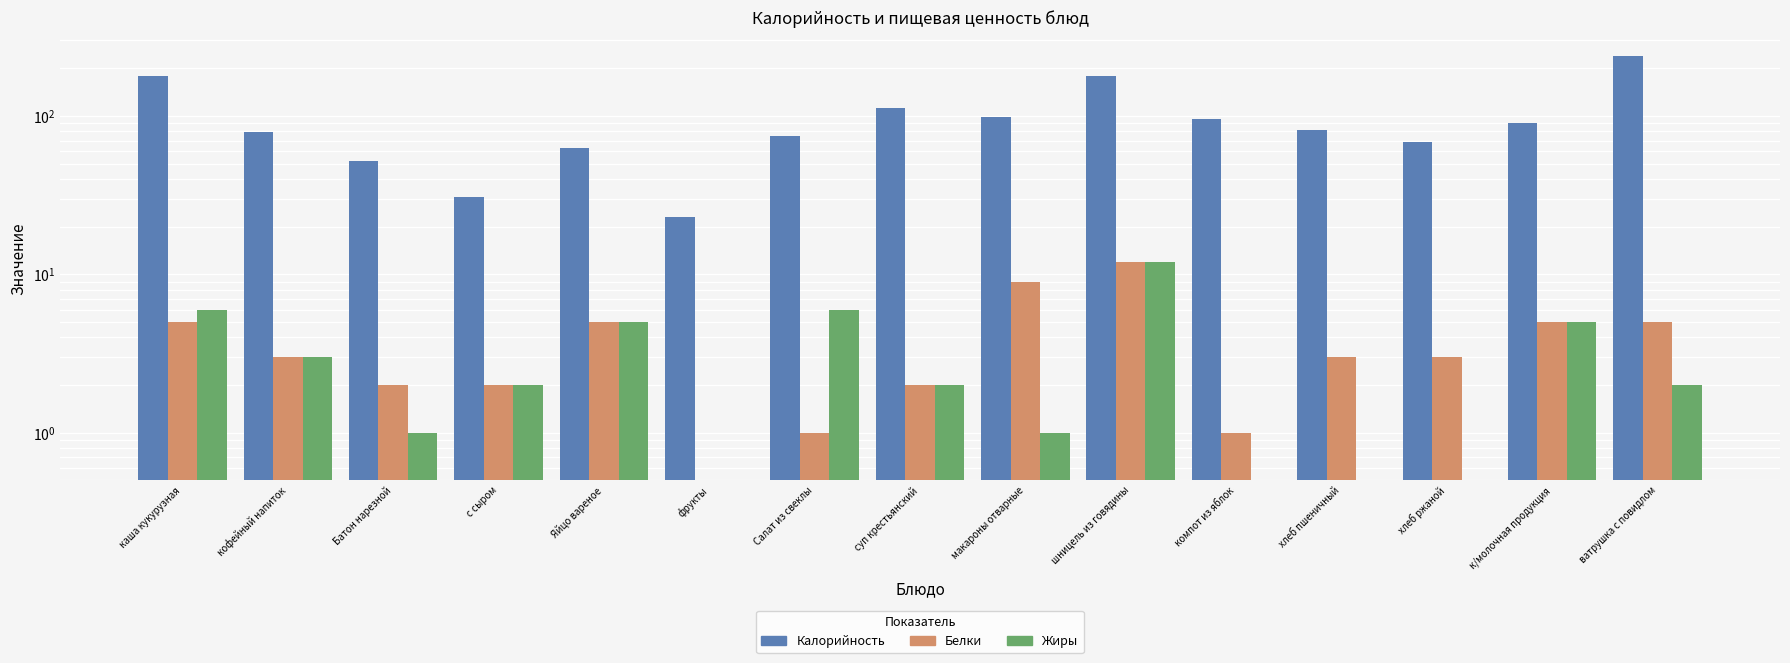

True or false: Белки has a value of 2.8 at макароны отварные.

False